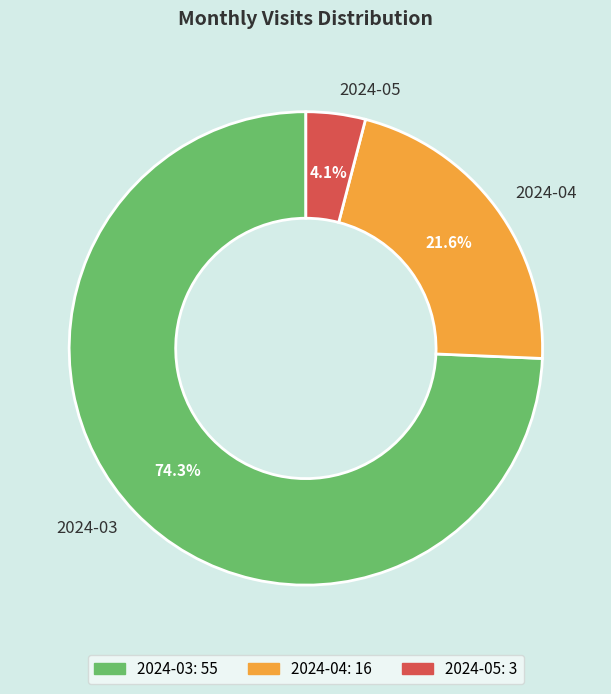

Count the number of slices in the pie.

3